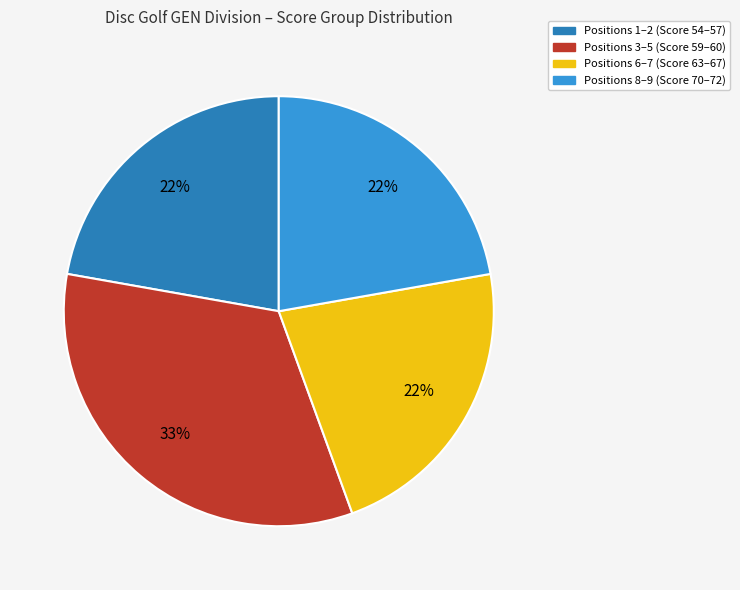

To the nearest percent, what is the average slice percentage?

25%